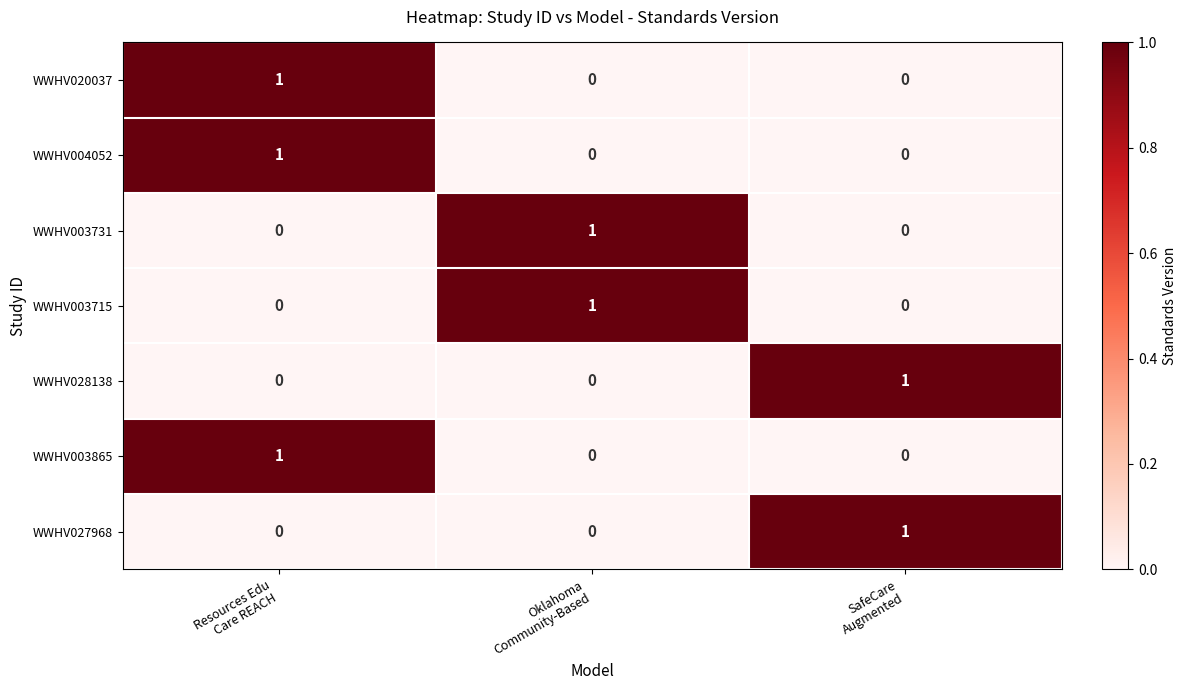

Count the WWHV003731 values in the range 0 to 1.

3